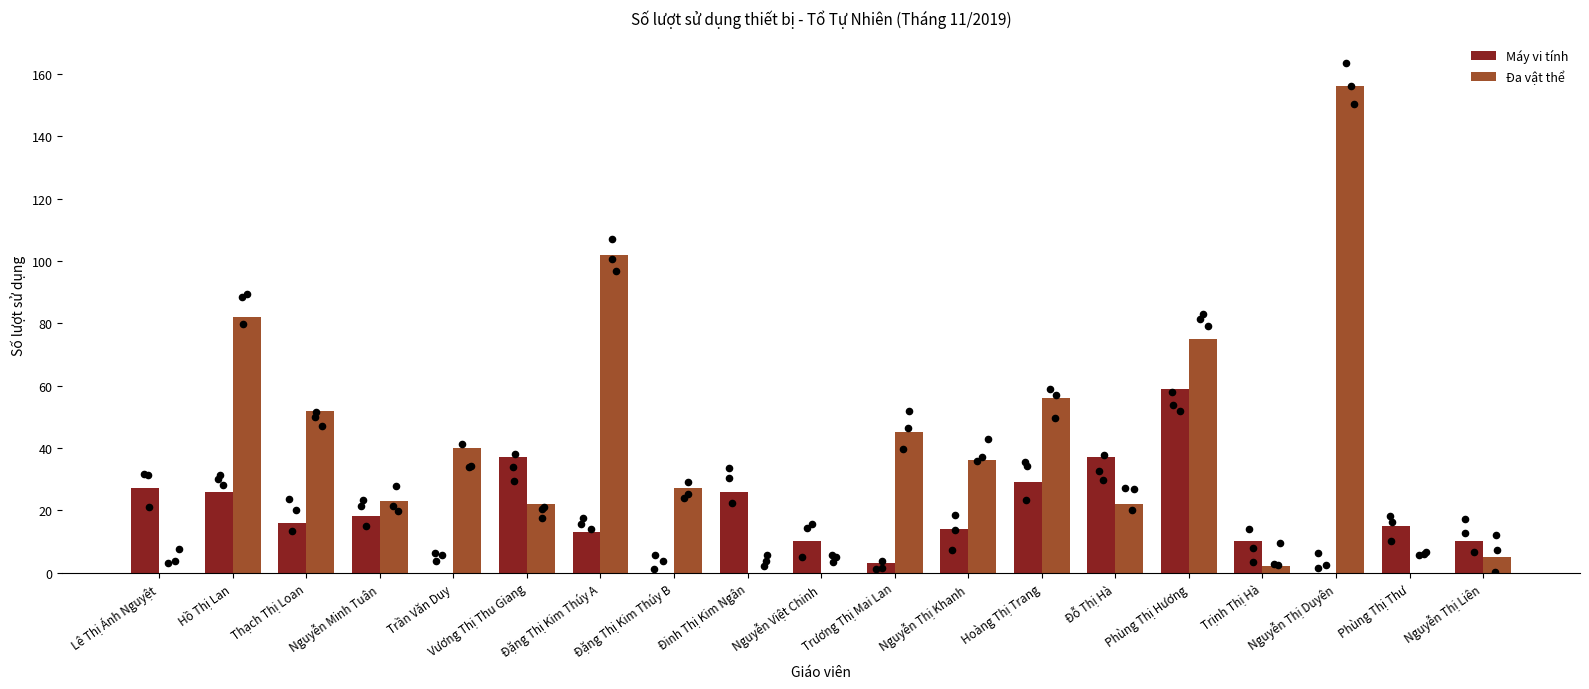

What is the total value across all series at Nguyễn Thị Liên?

15